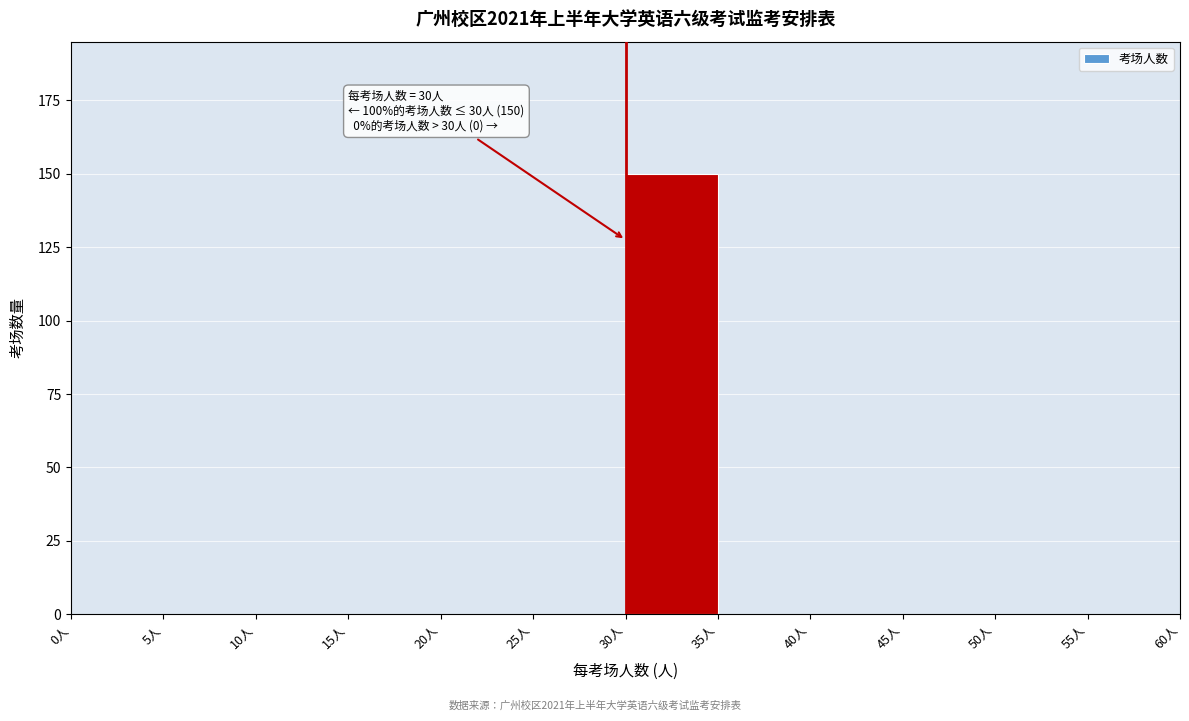

Which range on the x-axis has the tallest bar?

30 to 35